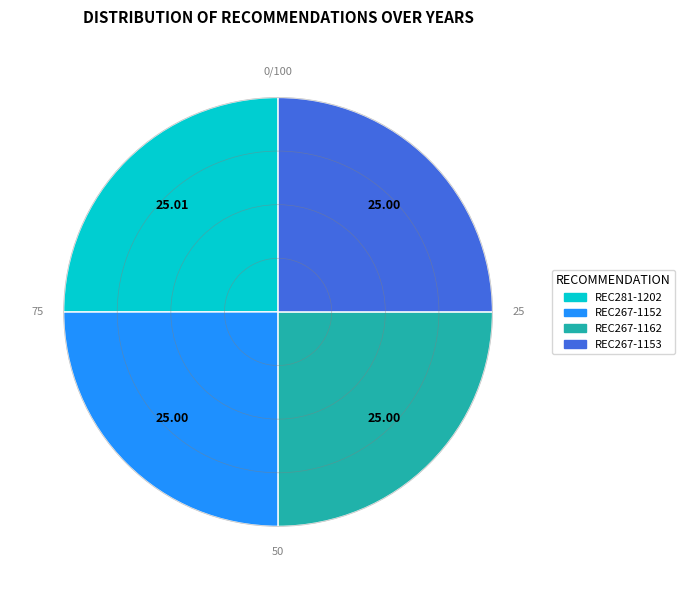

Does REC267-1153 account for over 50% of the chart?

No